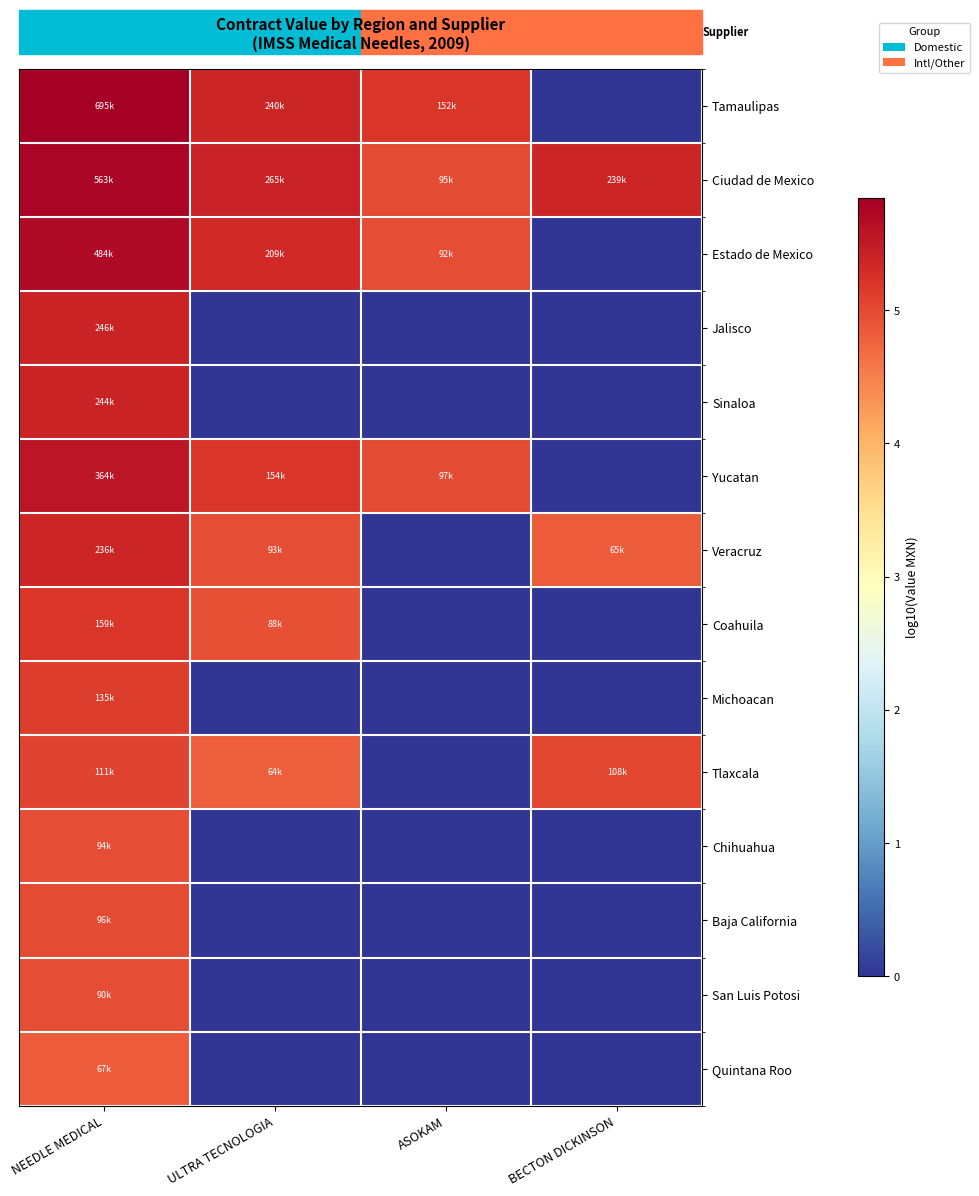

Reading right to left, extract all data points from this chart.

Tamaulipas: BECTON DICKINSON=0.0	ASOKAM=5.2	ULTRA TECNOLOGIA=5.4	NEEDLE MEDICAL=5.8
Ciudad de Mexico: BECTON DICKINSON=5.4	ASOKAM=5.0	ULTRA TECNOLOGIA=5.4	NEEDLE MEDICAL=5.8
Estado de Mexico: BECTON DICKINSON=0.0	ASOKAM=5.0	ULTRA TECNOLOGIA=5.3	NEEDLE MEDICAL=5.7
Jalisco: BECTON DICKINSON=0.0	ASOKAM=0.0	ULTRA TECNOLOGIA=0.0	NEEDLE MEDICAL=5.4
Sinaloa: BECTON DICKINSON=0.0	ASOKAM=0.0	ULTRA TECNOLOGIA=0.0	NEEDLE MEDICAL=5.4
Yucatan: BECTON DICKINSON=0.0	ASOKAM=5.0	ULTRA TECNOLOGIA=5.2	NEEDLE MEDICAL=5.6
Veracruz: BECTON DICKINSON=4.8	ASOKAM=0.0	ULTRA TECNOLOGIA=5.0	NEEDLE MEDICAL=5.4
Coahuila: BECTON DICKINSON=0.0	ASOKAM=0.0	ULTRA TECNOLOGIA=4.9	NEEDLE MEDICAL=5.2
Michoacan: BECTON DICKINSON=0.0	ASOKAM=0.0	ULTRA TECNOLOGIA=0.0	NEEDLE MEDICAL=5.1
Tlaxcala: BECTON DICKINSON=5.0	ASOKAM=0.0	ULTRA TECNOLOGIA=4.8	NEEDLE MEDICAL=5.0
Chihuahua: BECTON DICKINSON=0.0	ASOKAM=0.0	ULTRA TECNOLOGIA=0.0	NEEDLE MEDICAL=5.0
Baja California: BECTON DICKINSON=0.0	ASOKAM=0.0	ULTRA TECNOLOGIA=0.0	NEEDLE MEDICAL=5.0
San Luis Potosi: BECTON DICKINSON=0.0	ASOKAM=0.0	ULTRA TECNOLOGIA=0.0	NEEDLE MEDICAL=5.0
Quintana Roo: BECTON DICKINSON=0.0	ASOKAM=0.0	ULTRA TECNOLOGIA=0.0	NEEDLE MEDICAL=4.8